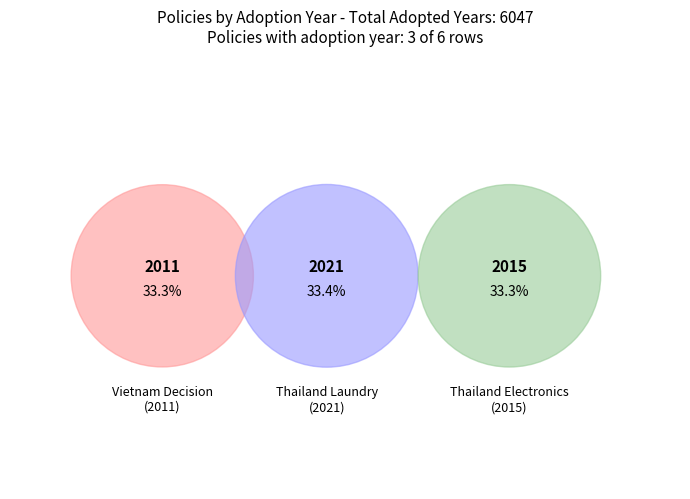

Does Decision No. 14/2023/QD-TTg (Vietnam) account for over 50% of the chart?

No